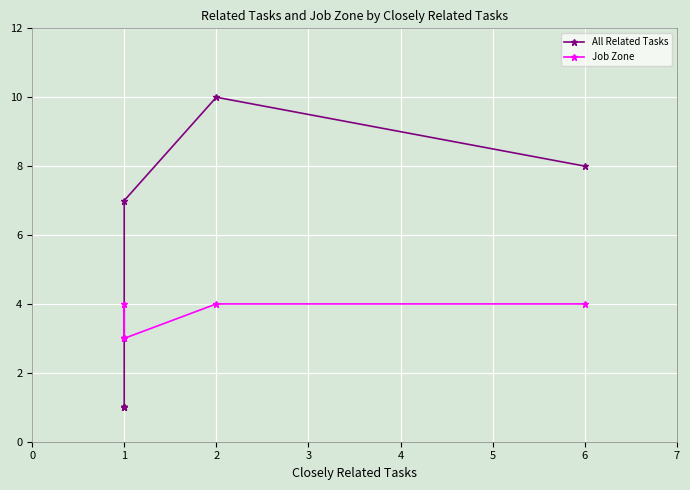

Does the chart display data point markers on the line(s)?

Yes